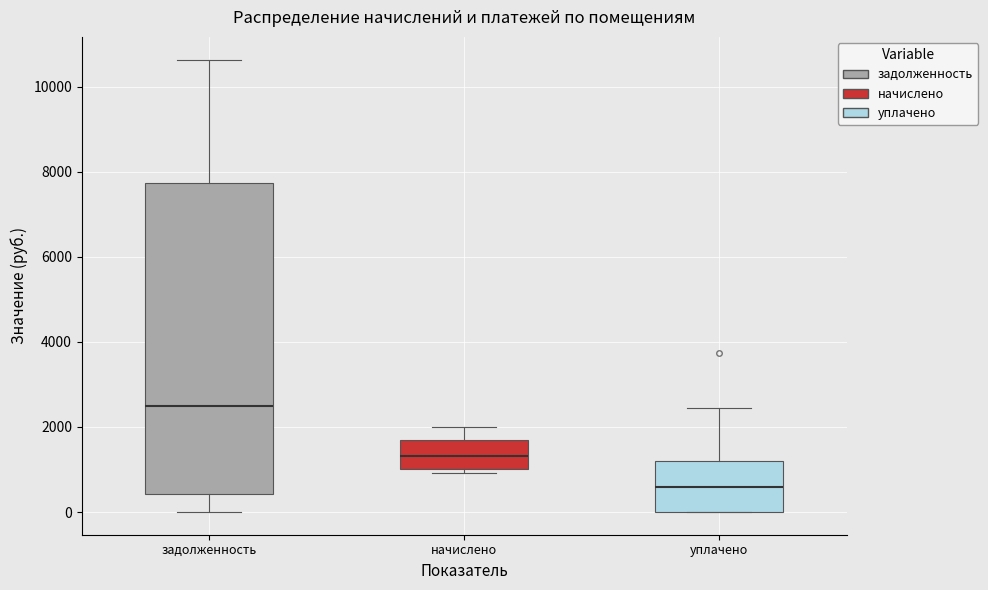

Reading left to right, transcribe this box plot: for each box, give where its median line is, the range the box spans, and where its two whiskers end, as read against the y-axis. The values are not printed on the chart, so give them approximately, as read against the axis.

задолженность: median 2600, box 400 to 7800, whiskers 0 to 10600
начислено: median 1400, box 1000 to 1600, whiskers 1000 (just below the box's lower edge) to 2000
уплачено: median 600, box 0 to 1200, whiskers 0 to 2400